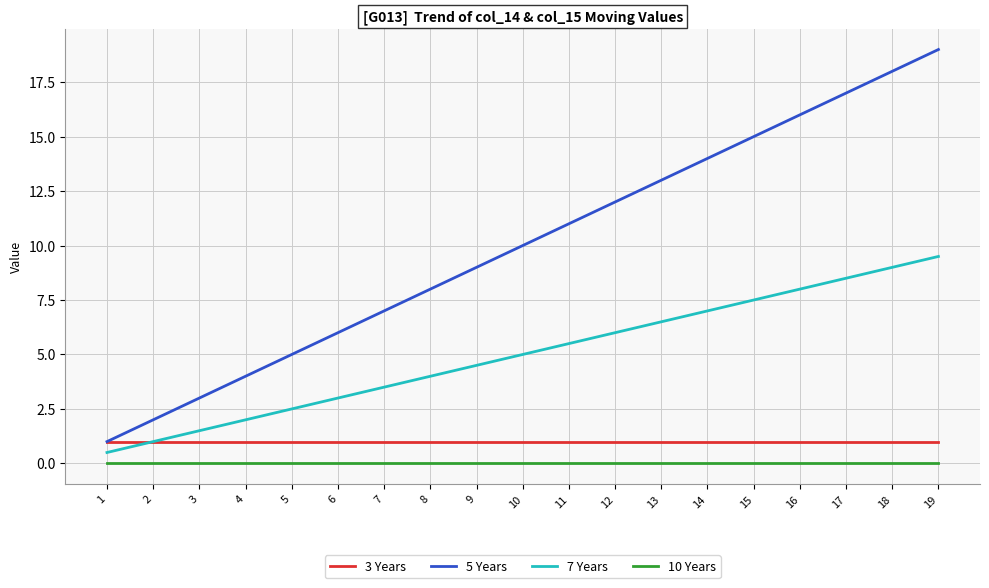

The value of 5 Years at 6 is 1.9. True or false?

False